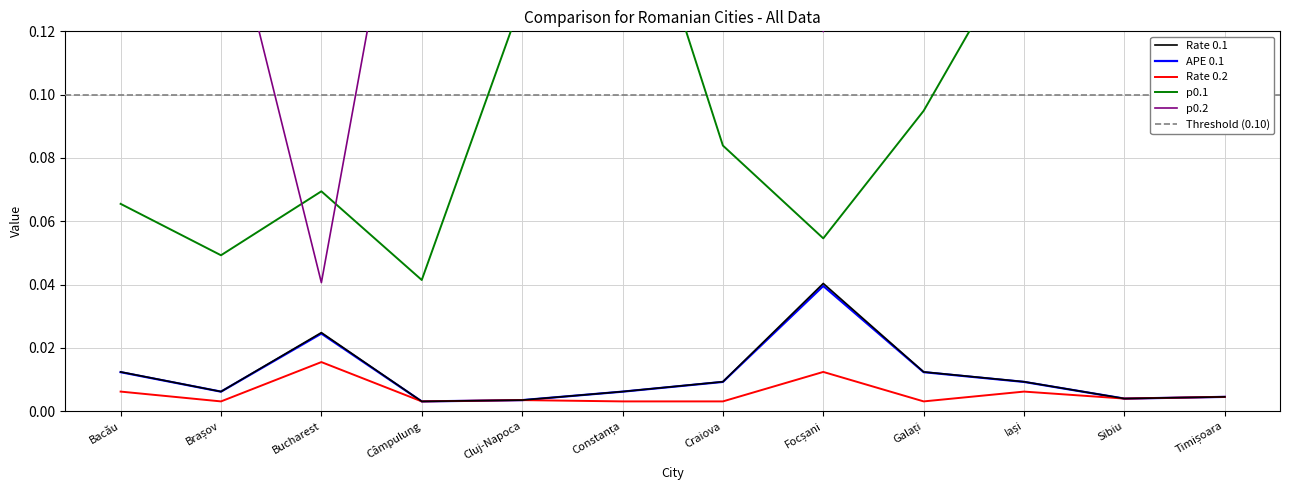

What is the label of the 1st point from the right?

Timișoara